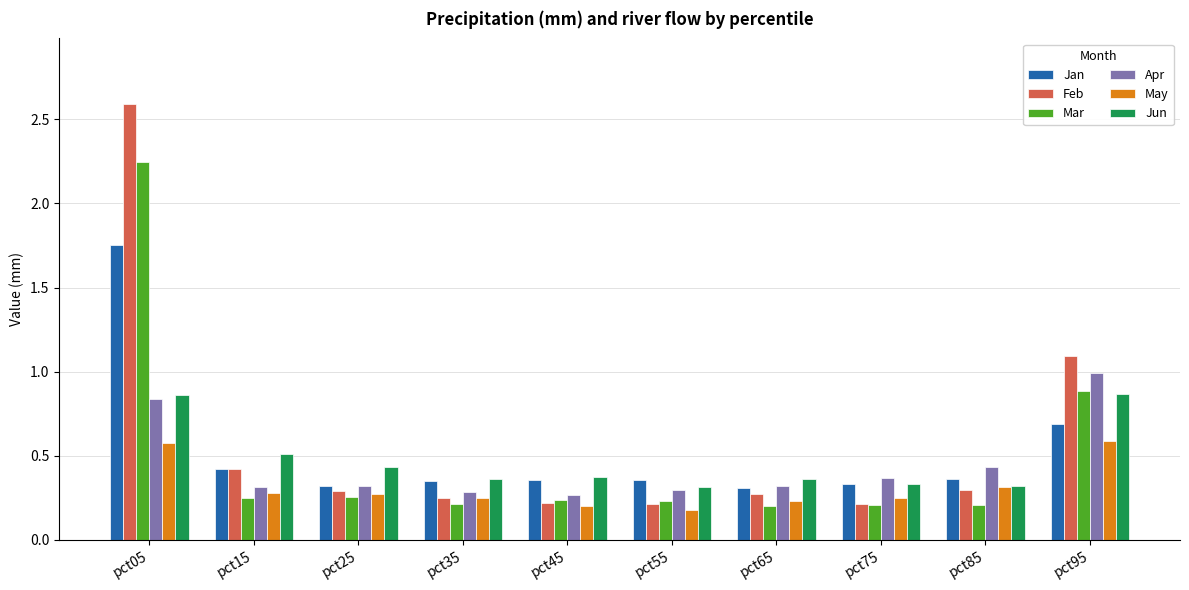

True or false: Mar has a value of 1.3 at pct95.

False